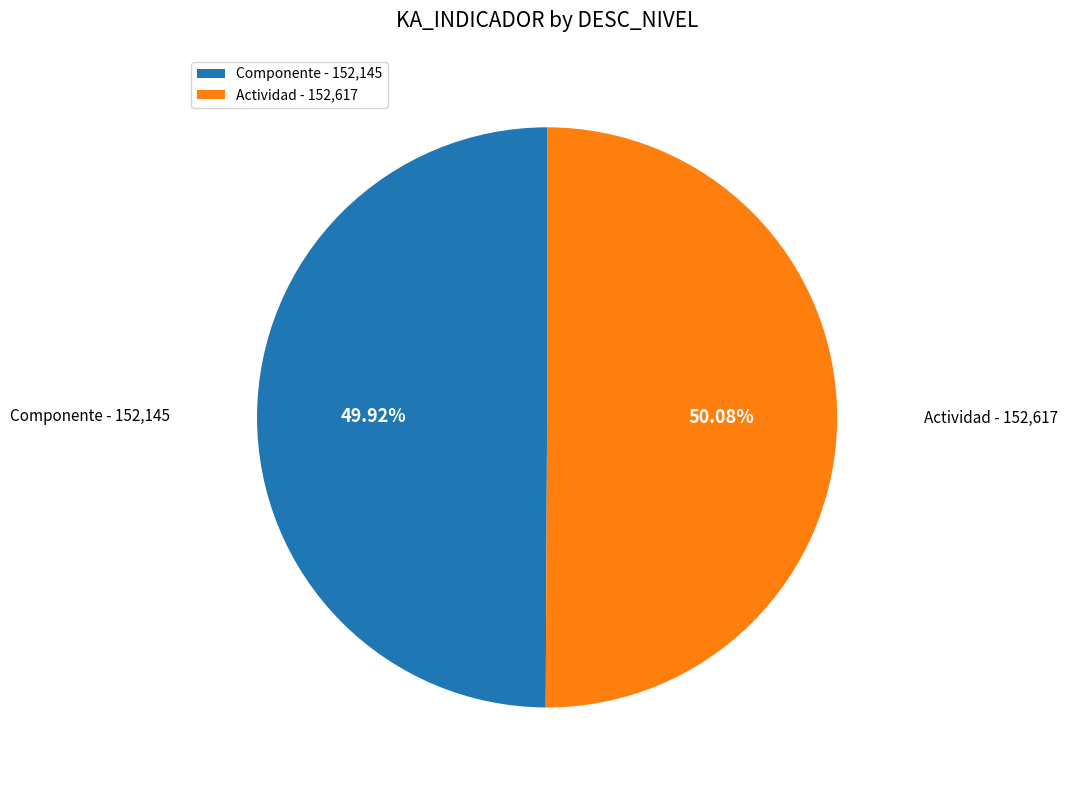

Between Actividad and Componente, which is larger?

Actividad